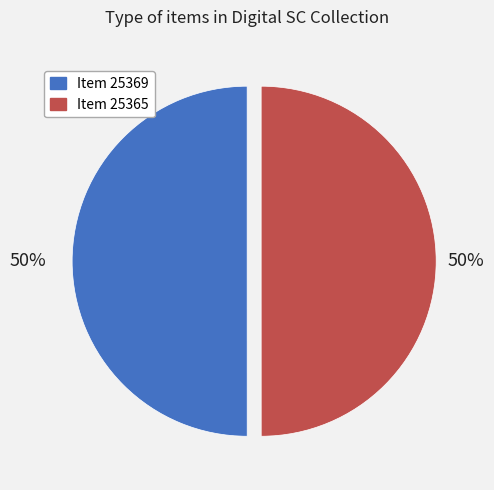

Count the number of slices in the pie.

2